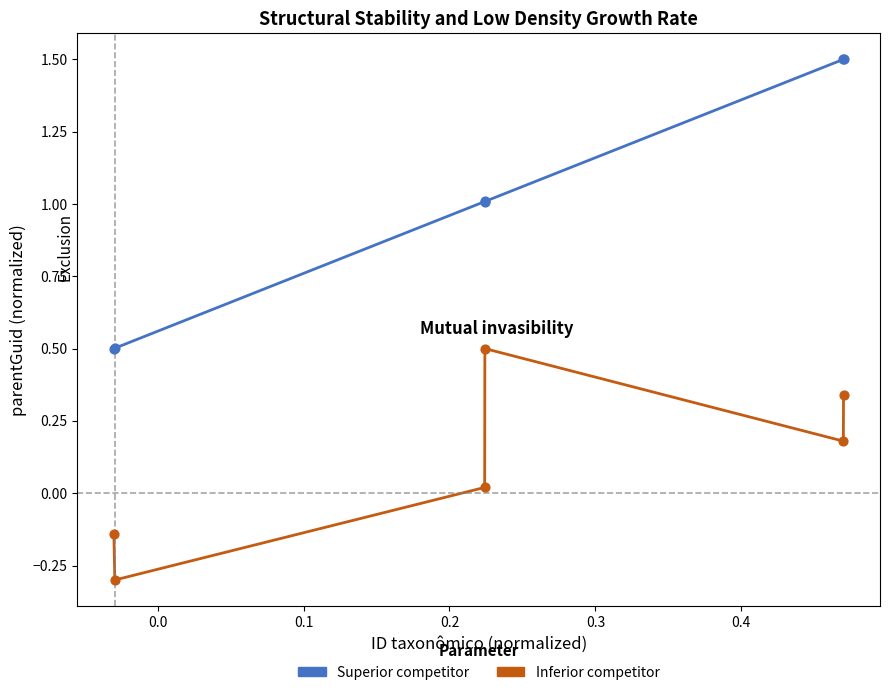

Rank the series by their average value, from lowest to highest.

Inferior competitor, Superior competitor